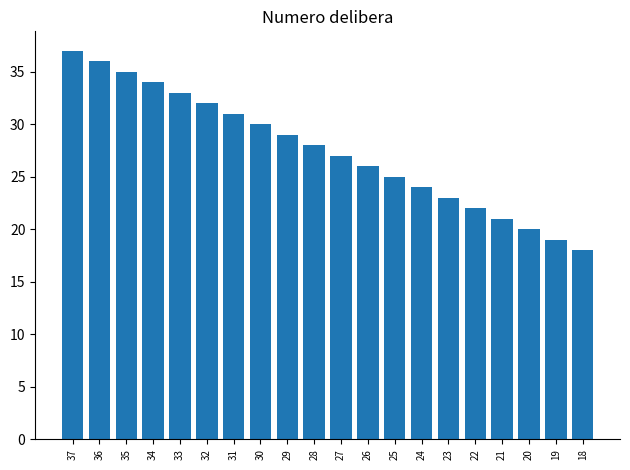

What is the difference between the maximum and minimum values?

19